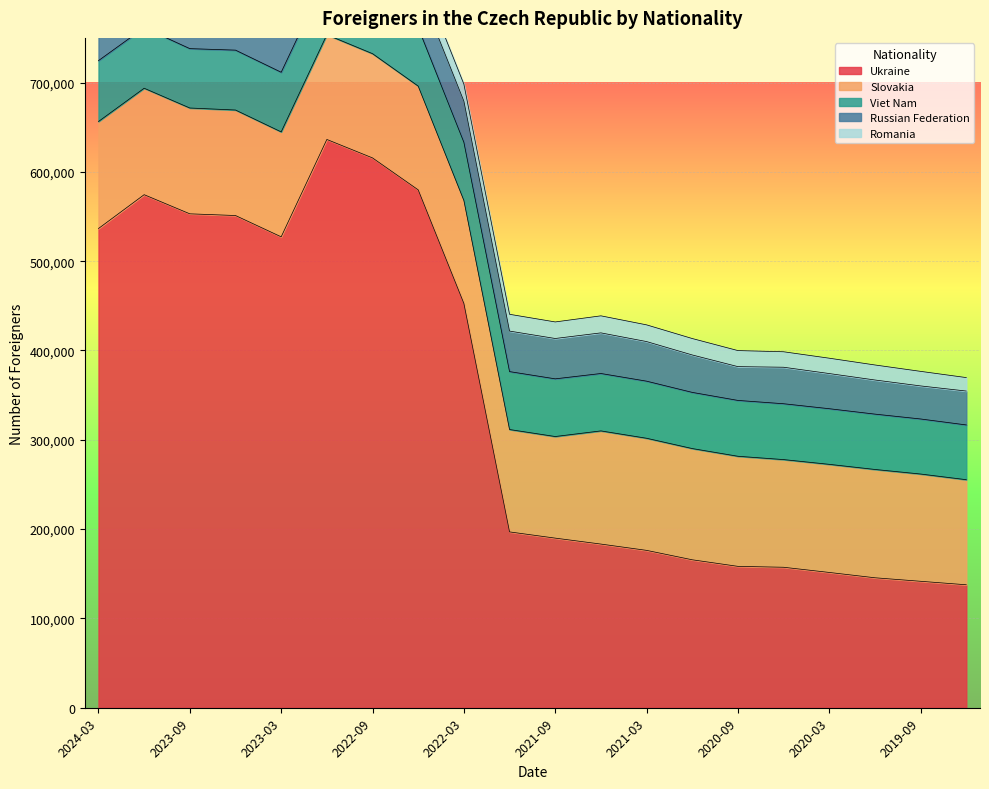

At which category does the chart reach its peak across all series?

2022-12